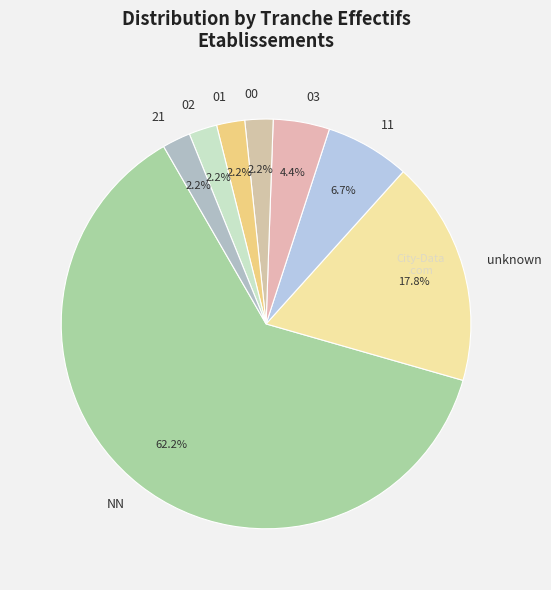

Count the number of slices in the pie.

8